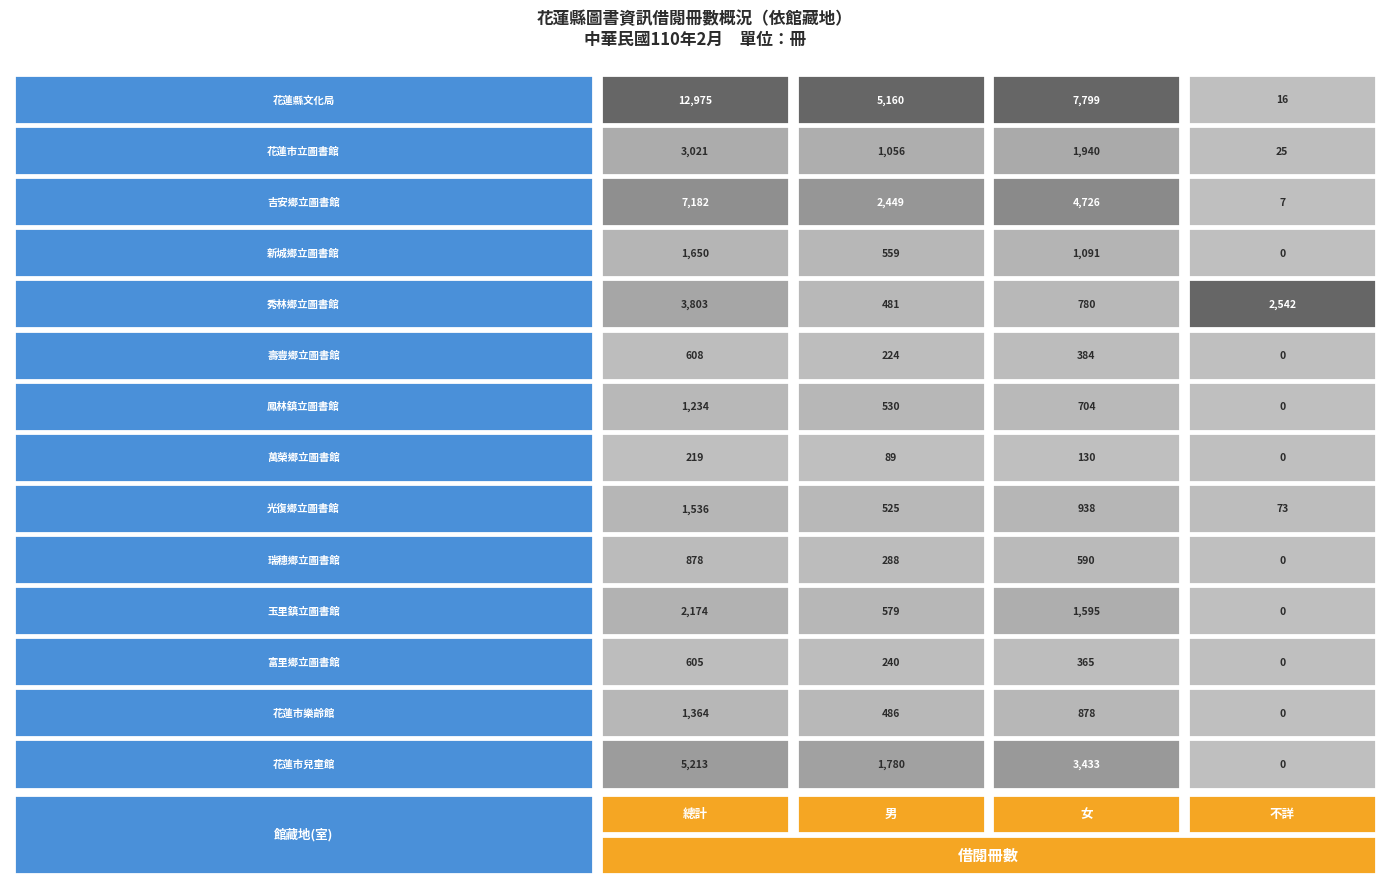

Where does the 瑞穗鄉立圖書館 series first go above 590?

總計